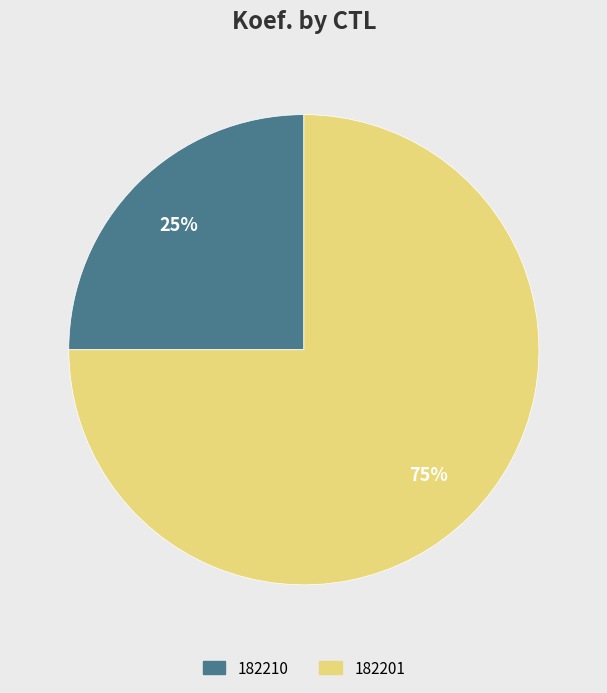

To the nearest percent, what is the combined percentage of 182201 and 182210?

100%